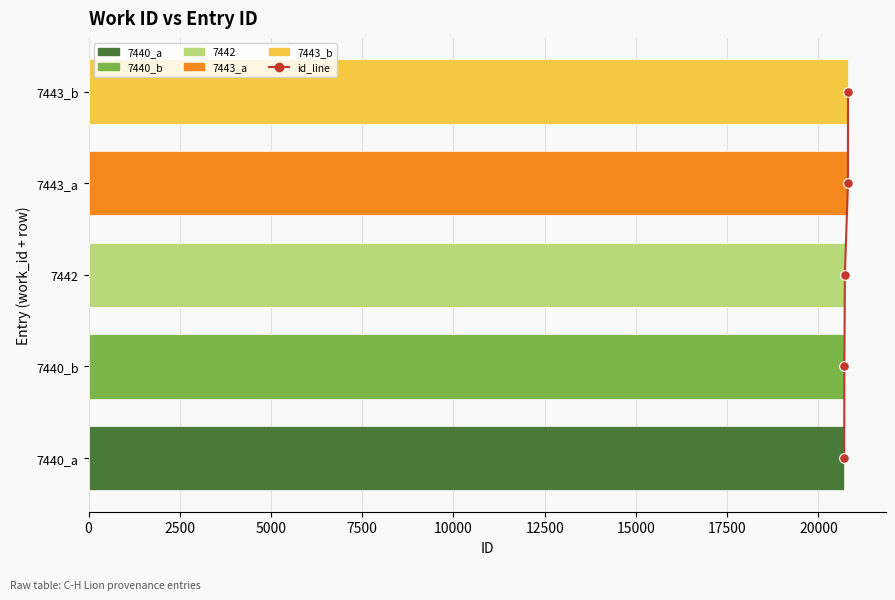

Between 2500 and 5000, which is larger?

5000